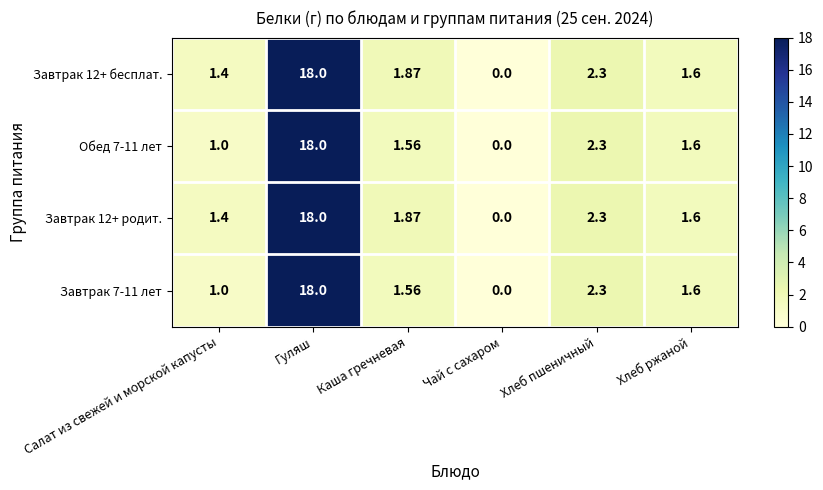

Rank the categories by Обед 7-11 лет value from highest to lowest.

Гуляш, Хлеб пшеничный, Хлеб ржаной, Каша гречневая, Салат из свежей и морской капусты, Чай с сахаром